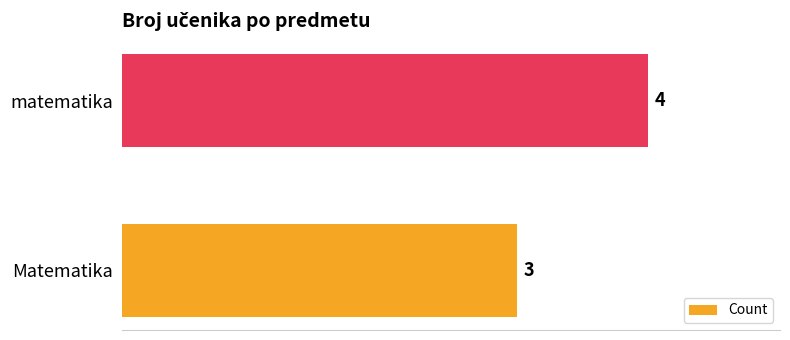

How many data points are less than 4?

1